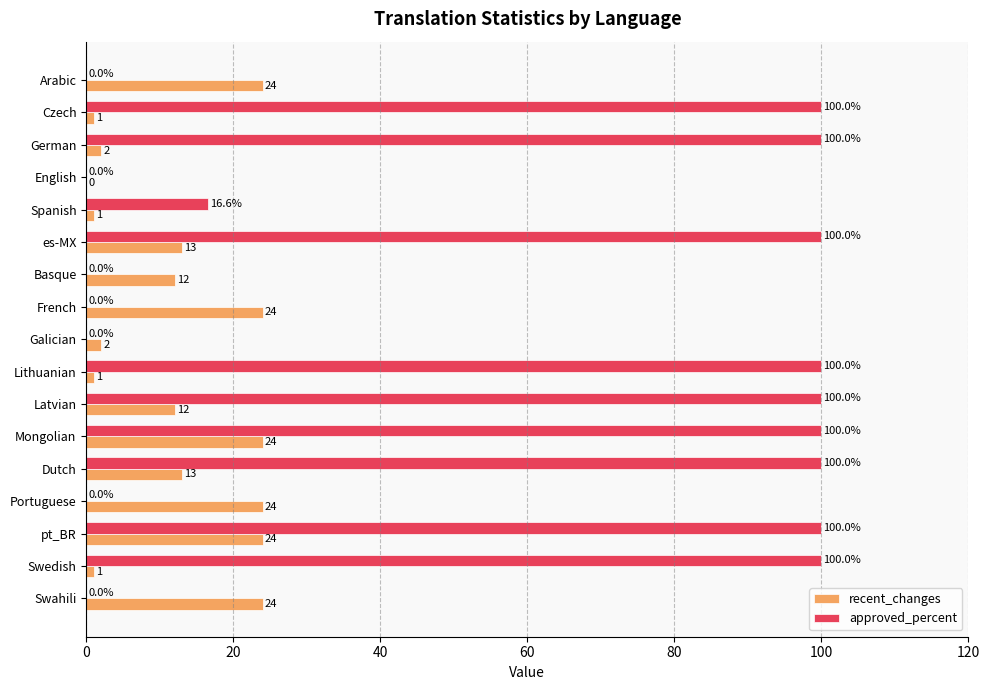

At which label is approved_percent closest to 50?

Spanish